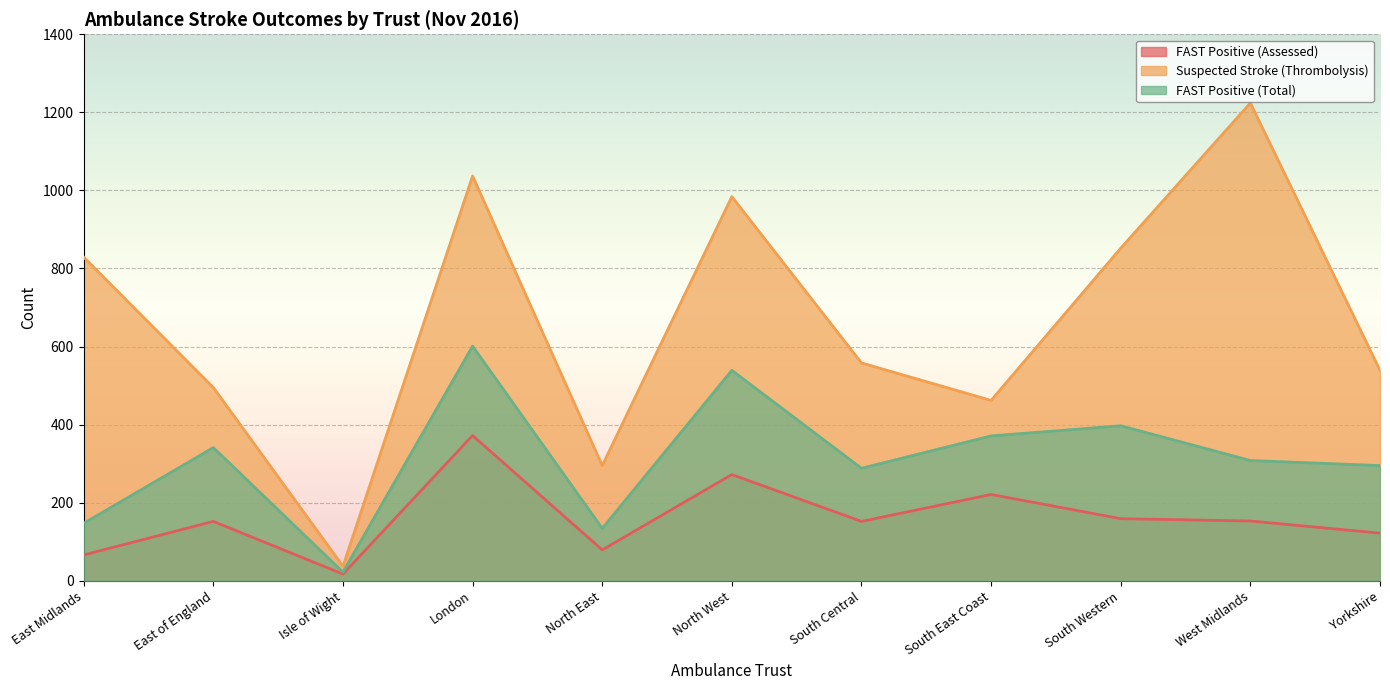

Reading left to right, extract all data points from this chart.

FAST Positive (Assessed): East Midlands=66	East of England=152	Isle of Wight=17	London=372	North East=79	North West=272	South Central=152	South East Coast=221	South Western=159	West Midlands=153	Yorkshire=122
Suspected Stroke (Thrombolysis): East Midlands=829	East of England=495	Isle of Wight=37	London=1037	North East=295	North West=984	South Central=558	South East Coast=462	South Western=852	West Midlands=1224	Yorkshire=539
FAST Positive (Total): East Midlands=147	East of England=341	Isle of Wight=22	London=601	North East=134	North West=539	South Central=288	South East Coast=371	South Western=397	West Midlands=308	Yorkshire=295